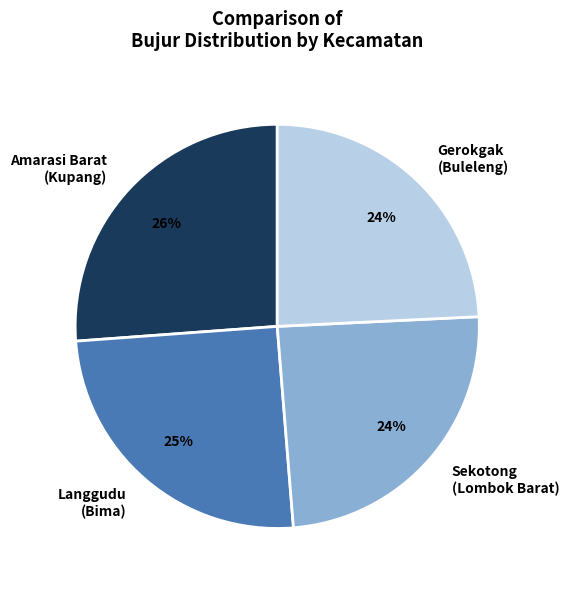

Is there a majority slice in this chart?

No